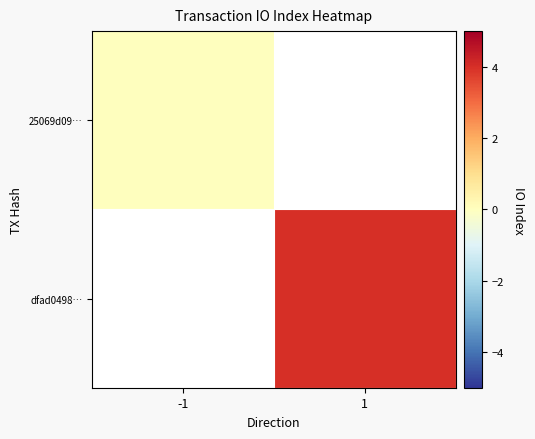

List the series in order of their peak value, lowest first.

25069d09…, dfad0498…